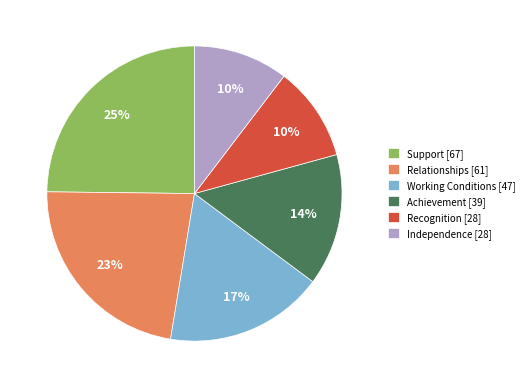

Approximately how many times larger is the value at Recognition compared to Working Conditions?

0.6